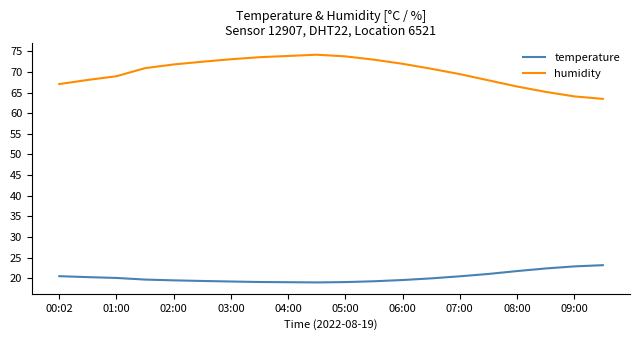

True or false: humidity and temperature intersect in this chart.

False